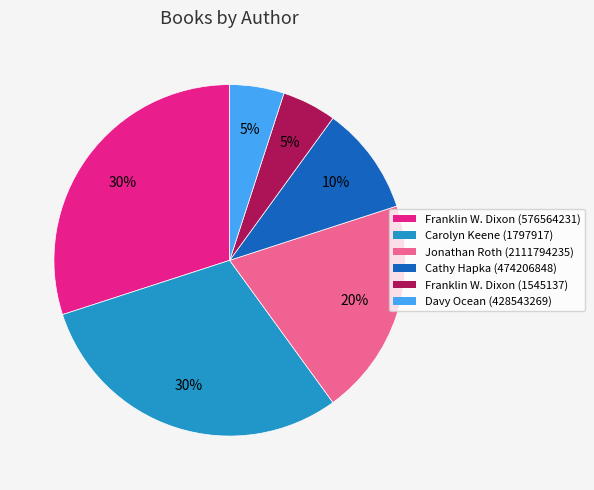

Is there any slice that represents more than half of the pie?

No